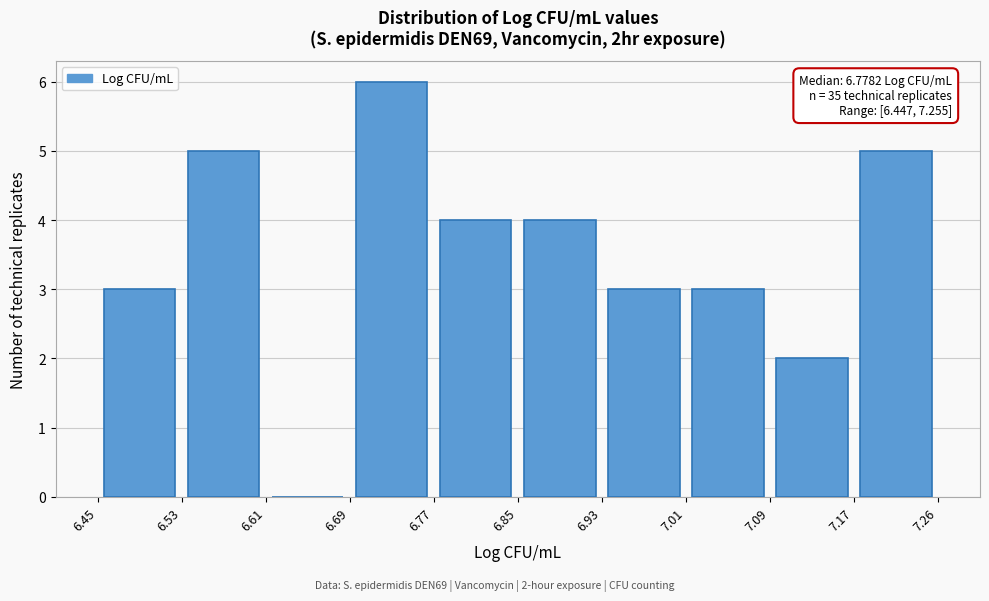

Over which range of the x-axis is the bar tallest?

6.69 to 6.77